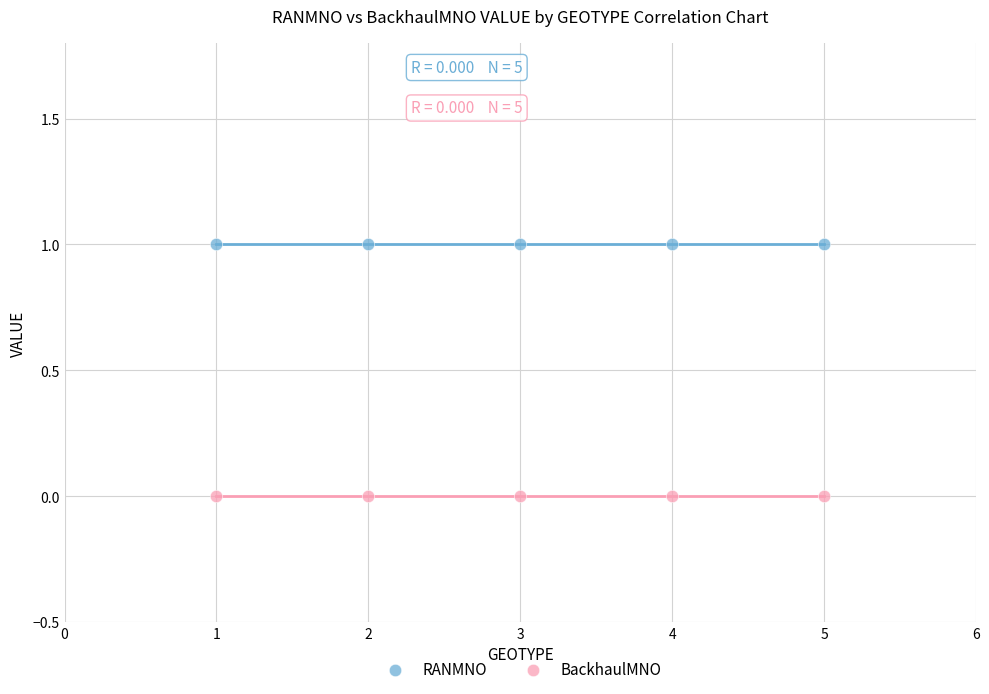

Which series reaches the minimum Y coordinate?

BackhaulMNO